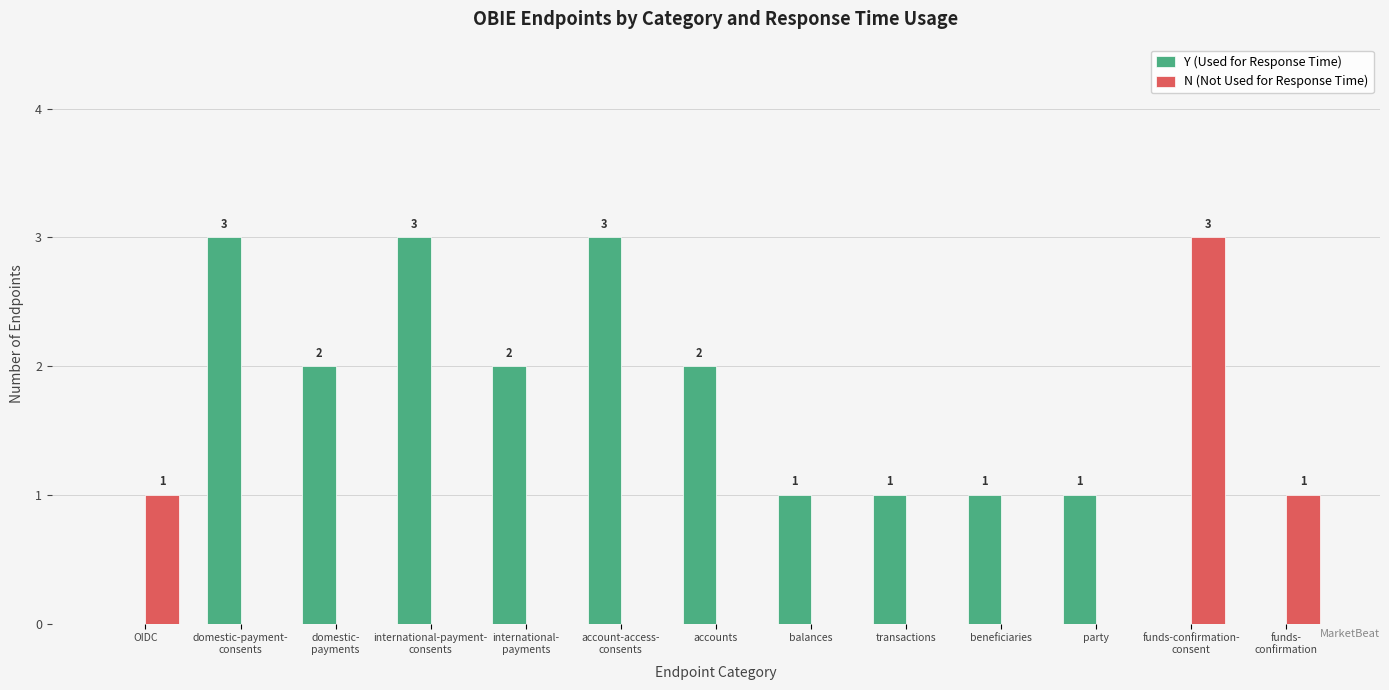

Which series has the largest total across all categories?

Y (Used for Response Time)